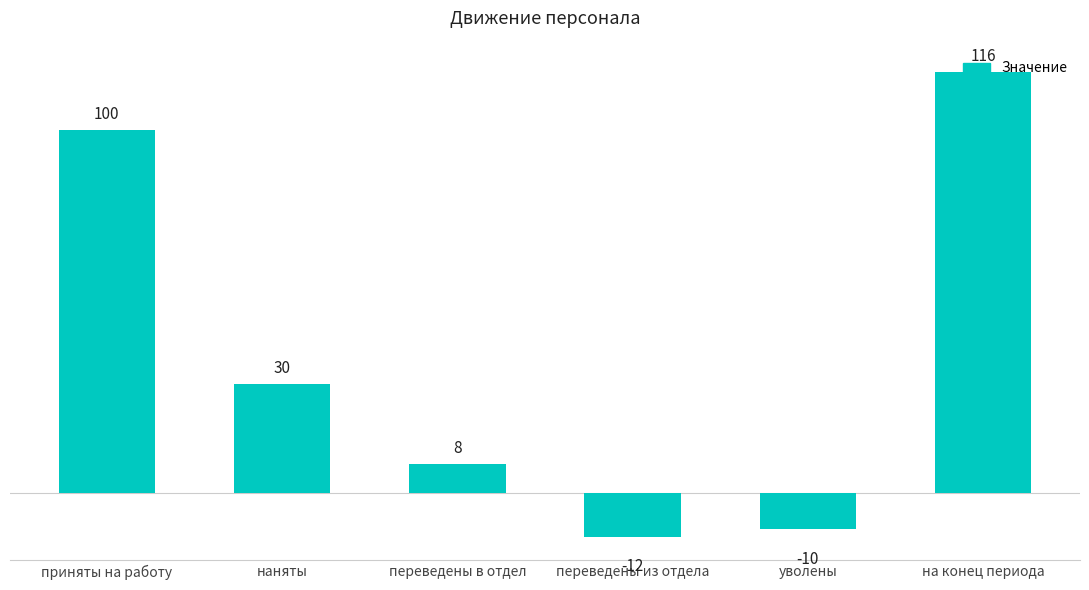

How many bars are there in total?

6